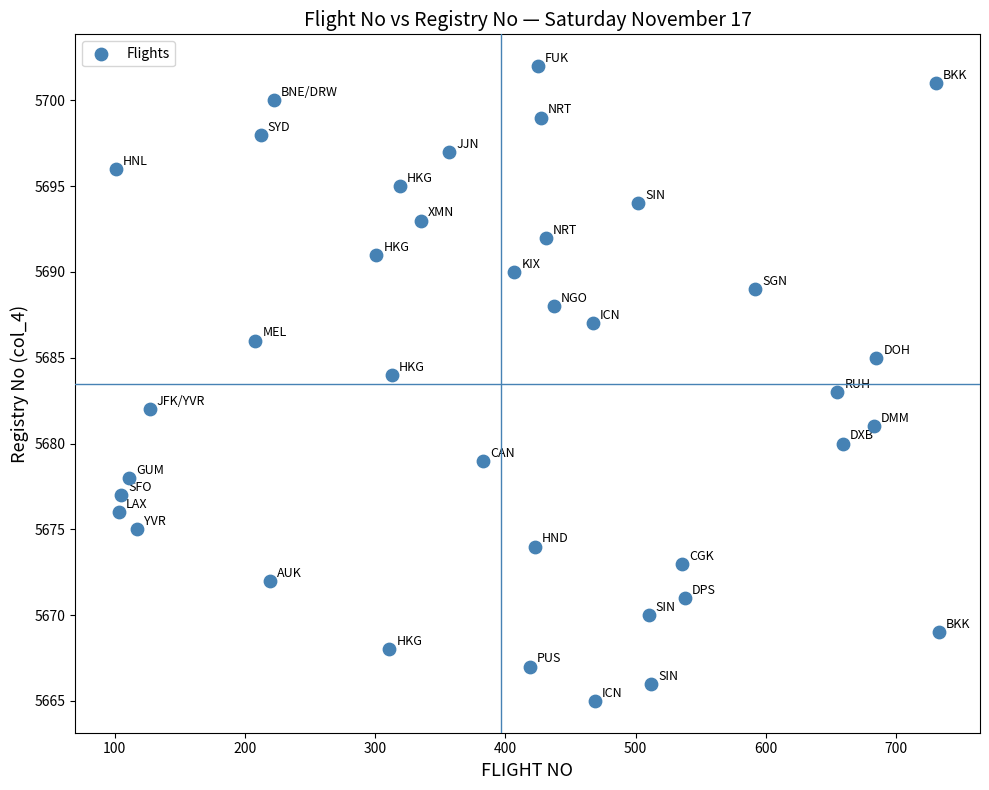

What is the range of Y values (max minus min)?

37